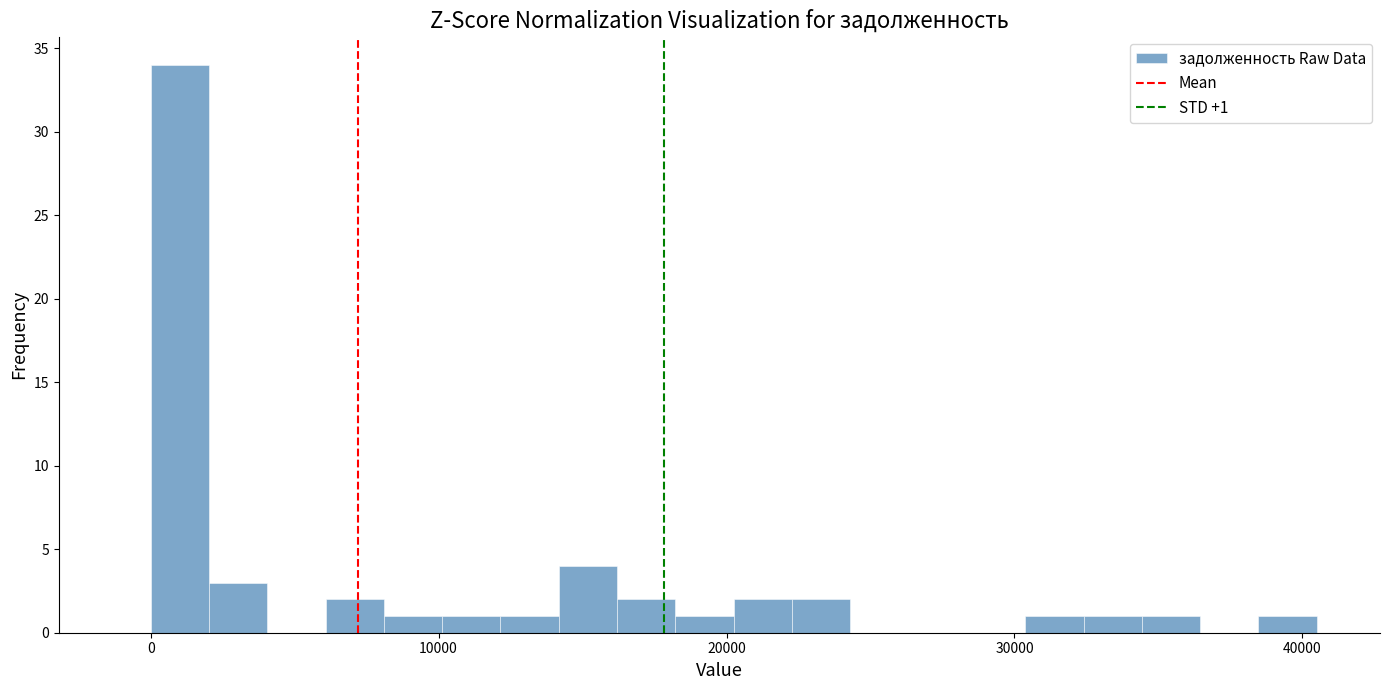

Read against the x-axis, roughly where is the centre of the tallest bar?

1000